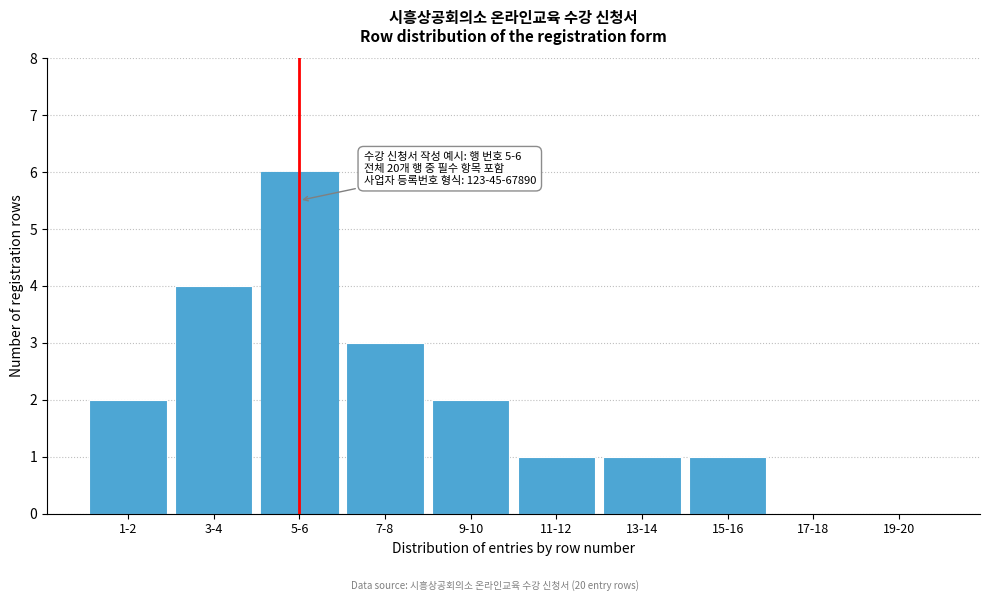

Reading left to right, what are all the values shown in this chart?

1-2=2	3-4=4	5-6=6	7-8=3	9-10=2	11-12=1	13-14=1	15-16=1	17-18=0	19-20=0